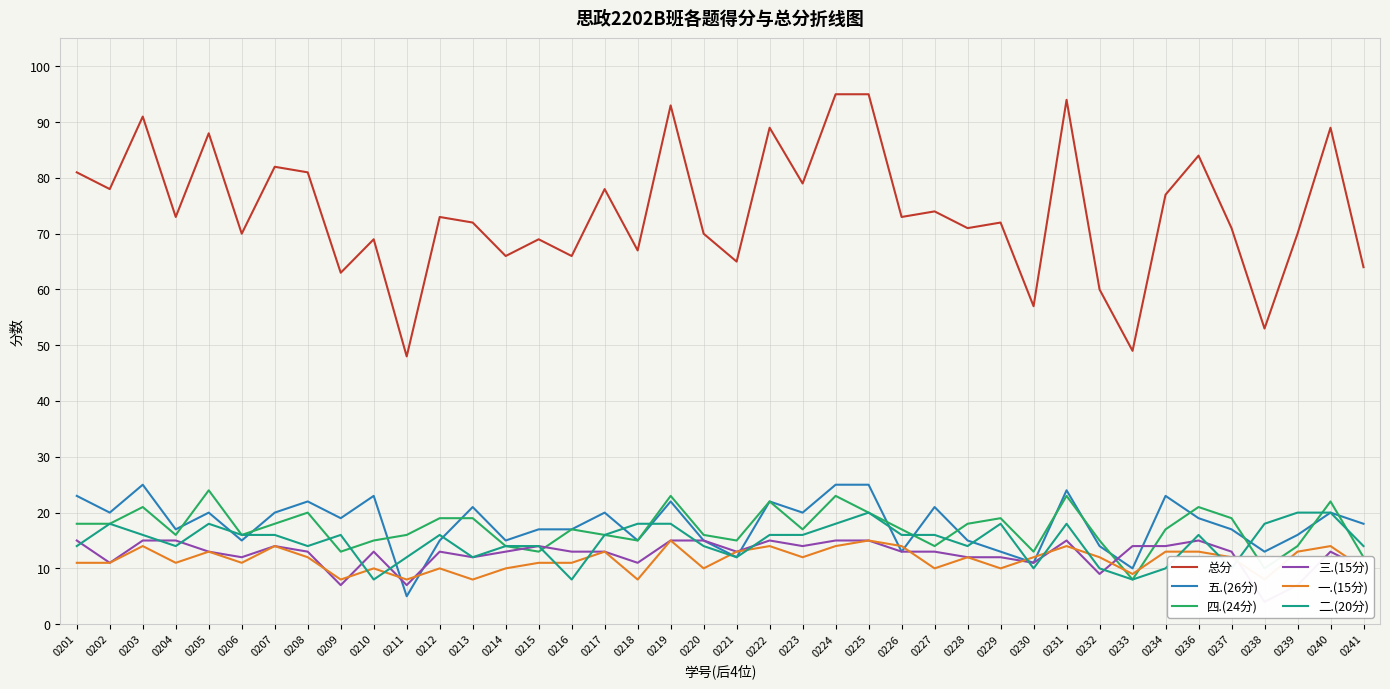

List the series in order of their peak value, highest first.

总分, 五.(26分), 四.(24分), 二.(20分), 三.(15分), 一.(15分)